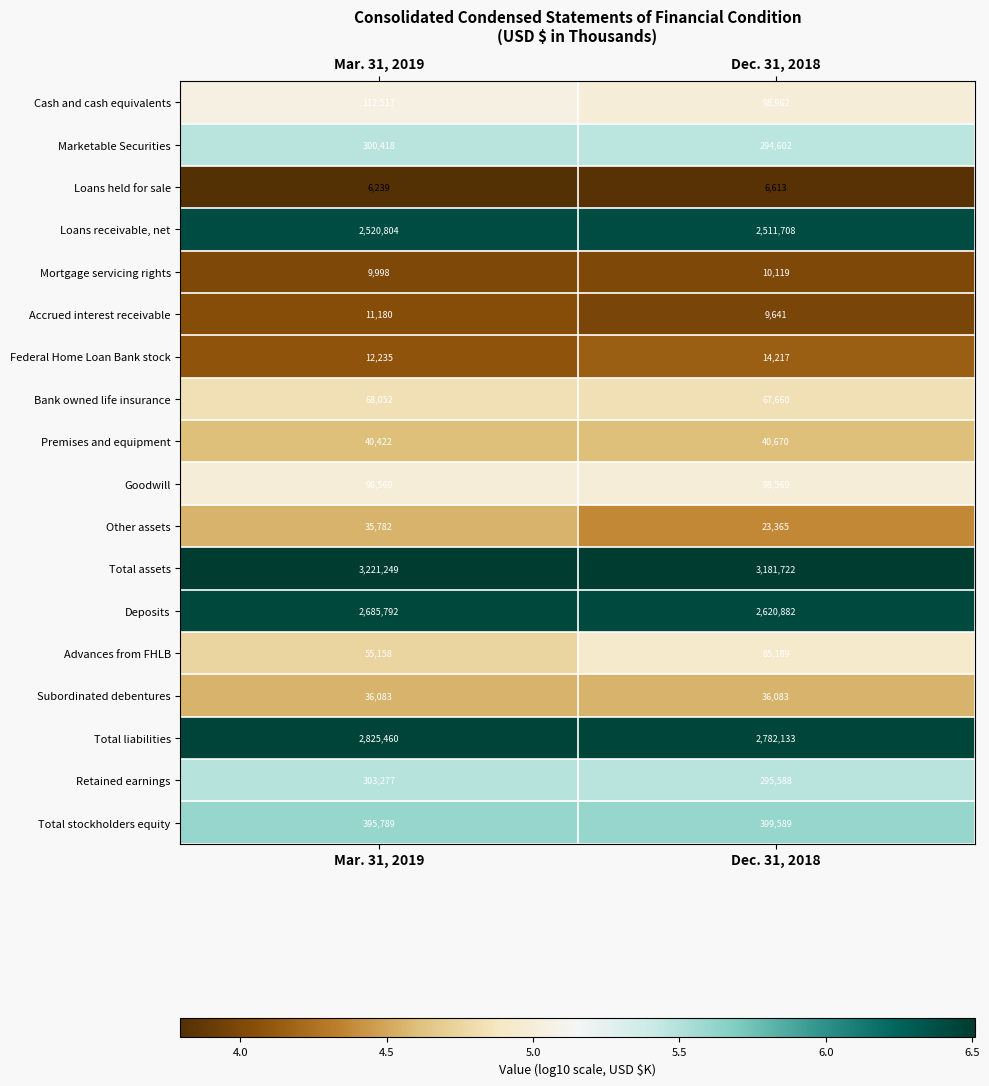

Which category has the highest value across all series?

Mar. 31, 2019